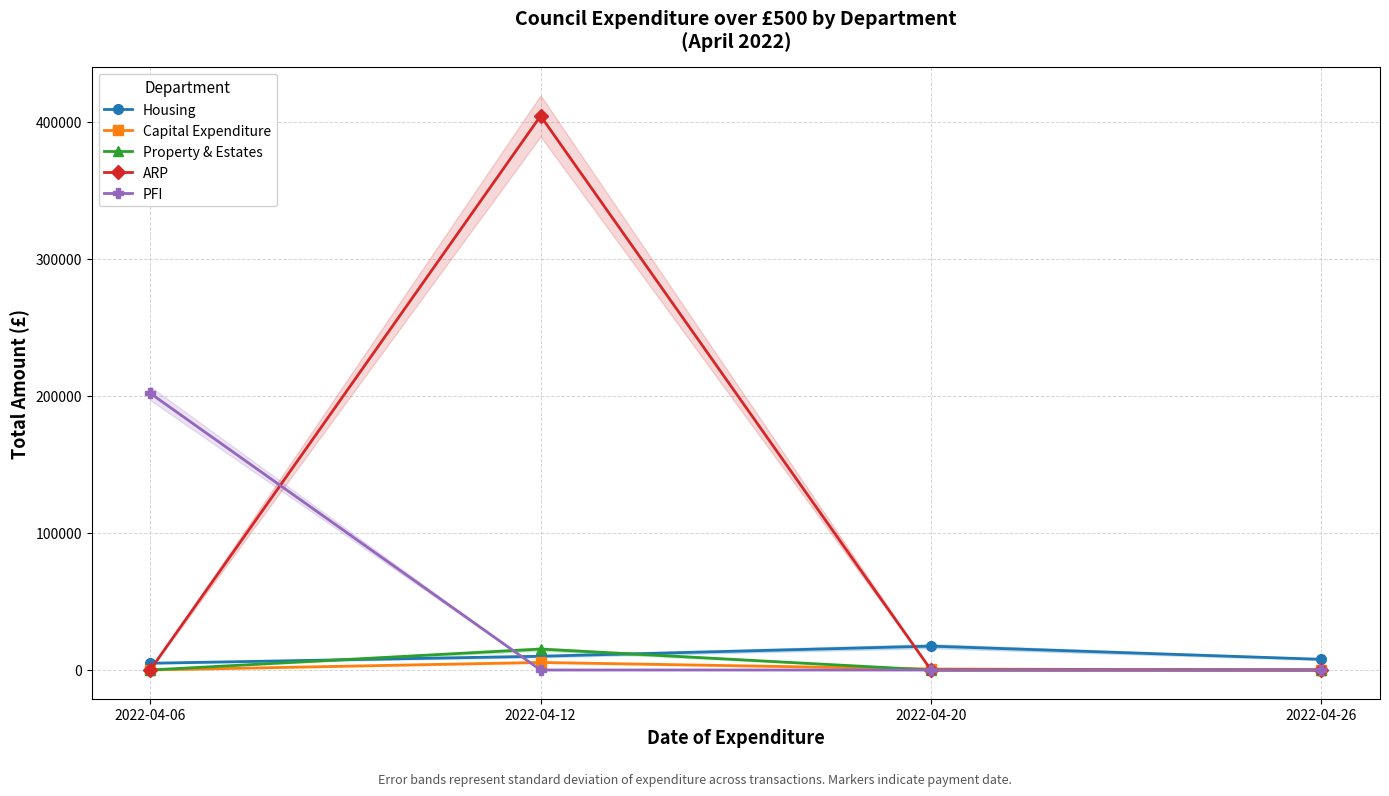

What is the difference between the maximum and second lowest values in the Property & Estates series?

15254.5